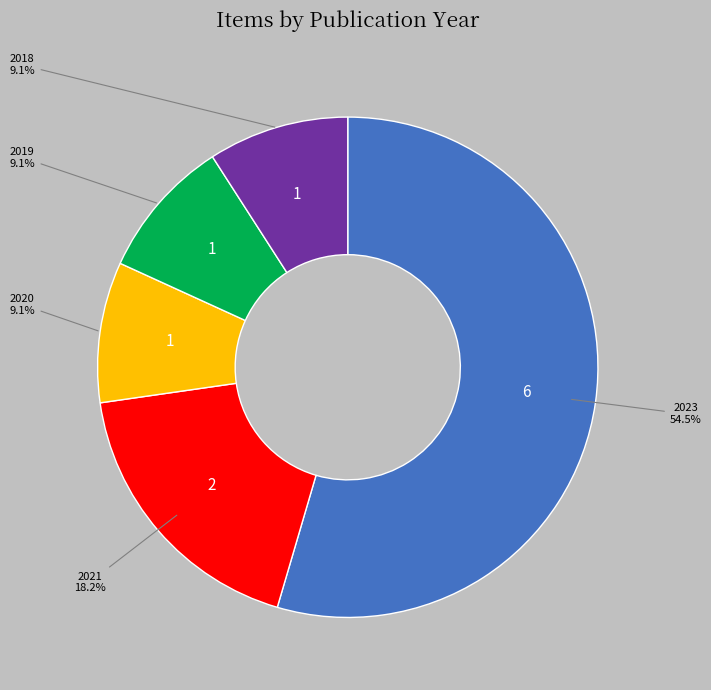

How many segments does this pie chart have?

5